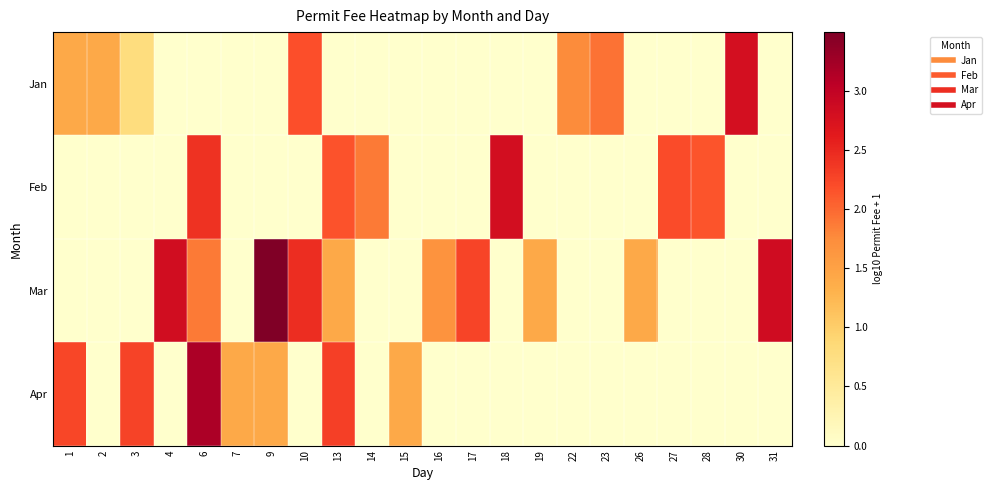

What is the total value across all series at 23?

1.9